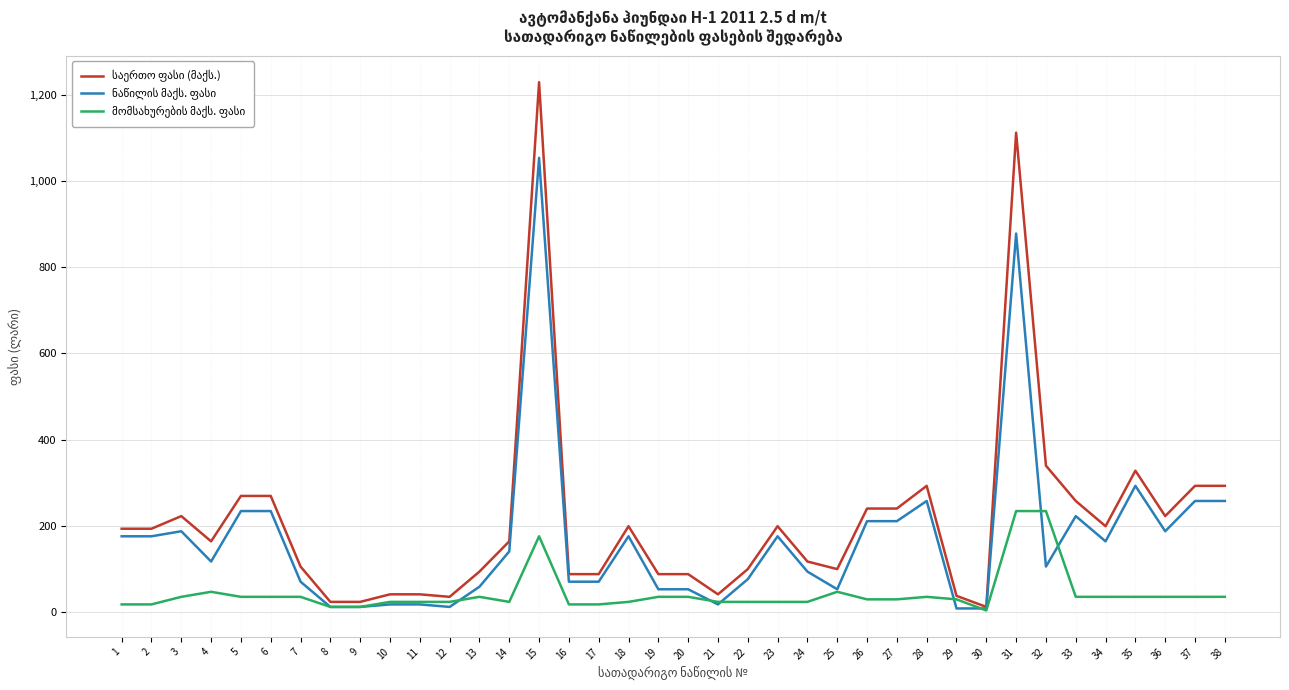

At how many categories does at least one series exceed 547?

2